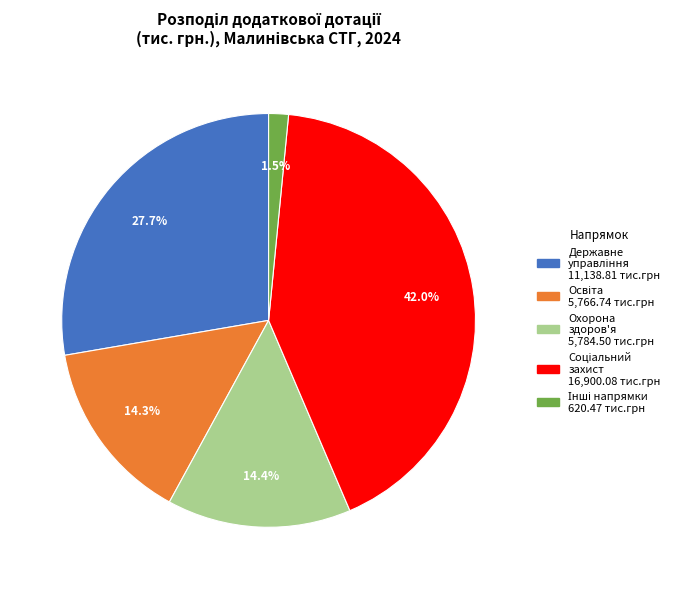

How many slices are in this pie chart?

5